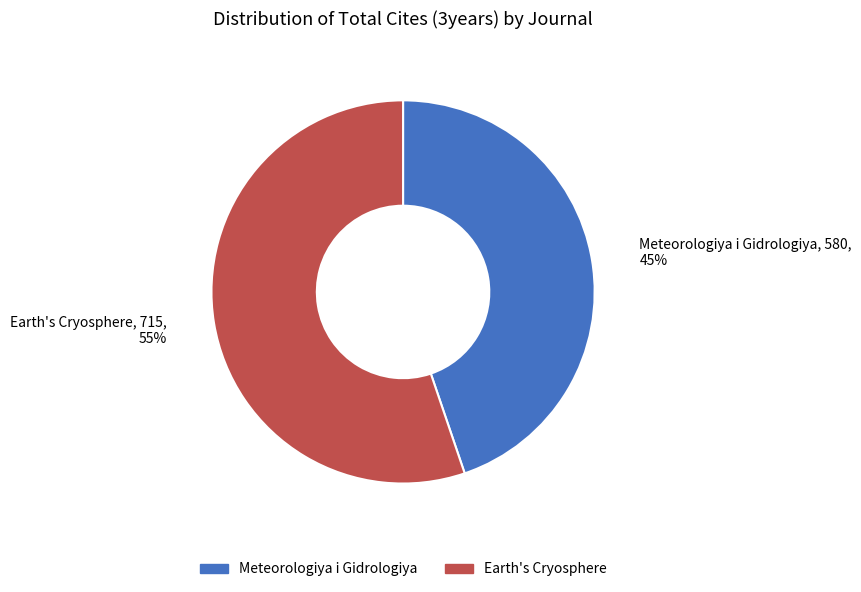

Count the number of slices in the pie.

2